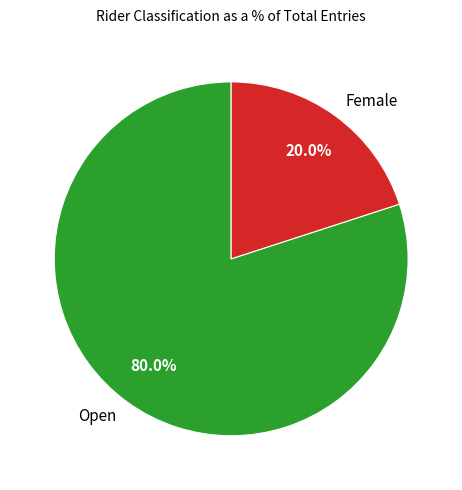

Rank the categories by value from highest to lowest.

Open, Female